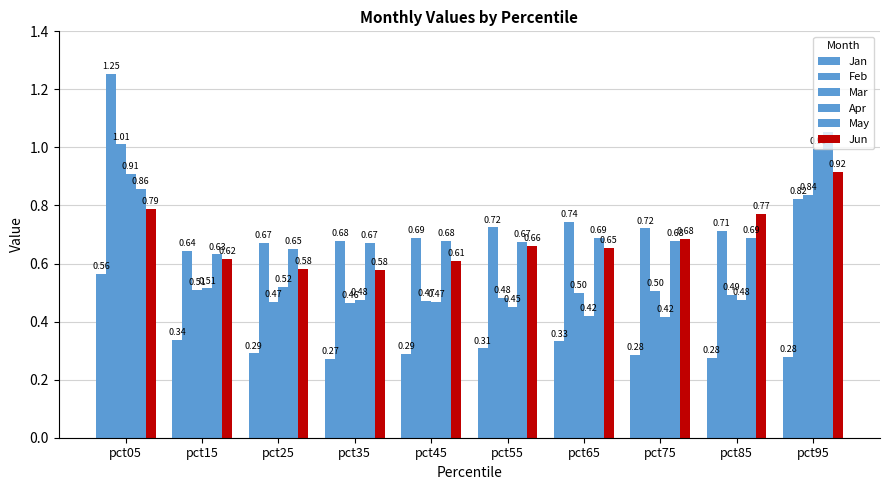

Reading right to left, list all the values displayed in this chart.

Jan: 0.3	0.3	0.3	0.3	0.3	0.3	0.3	0.3	0.3	0.6
Feb: 0.8	0.7	0.7	0.7	0.7	0.7	0.7	0.7	0.6	1.3
Mar: 0.8	0.5	0.5	0.5	0.5	0.5	0.5	0.5	0.5	1.0
Apr: 1.0	0.5	0.4	0.4	0.5	0.5	0.5	0.5	0.5	0.9
May: 1.1	0.7	0.7	0.7	0.7	0.7	0.7	0.6	0.6	0.9
Jun: 0.9	0.8	0.7	0.7	0.7	0.6	0.6	0.6	0.6	0.8